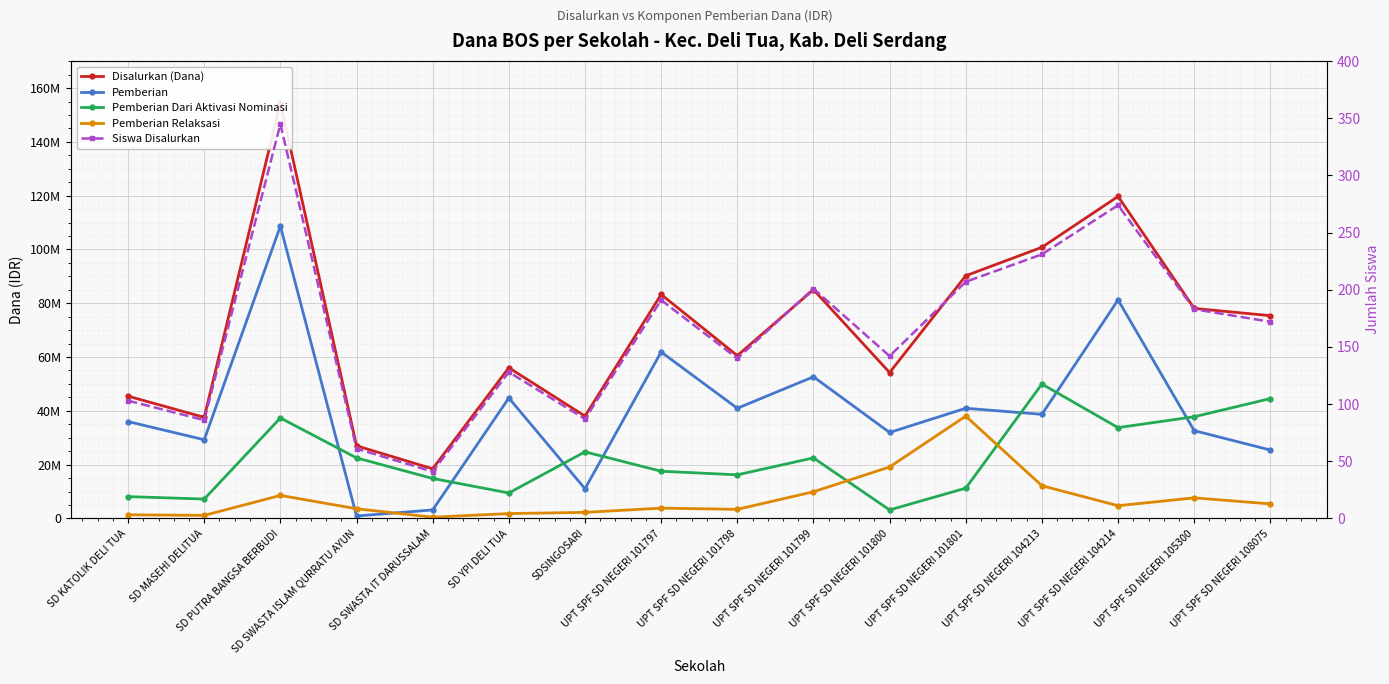

How many values in the Siswa Disalurkan series exceed 172?

7